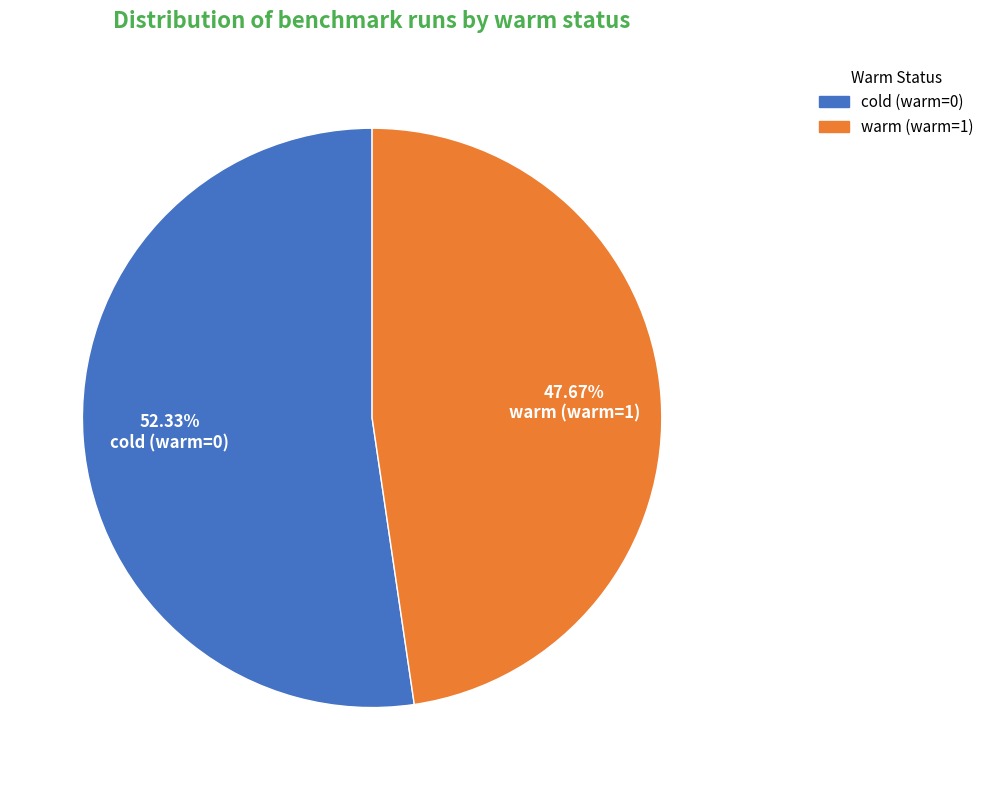

Count the number of slices in the pie.

2